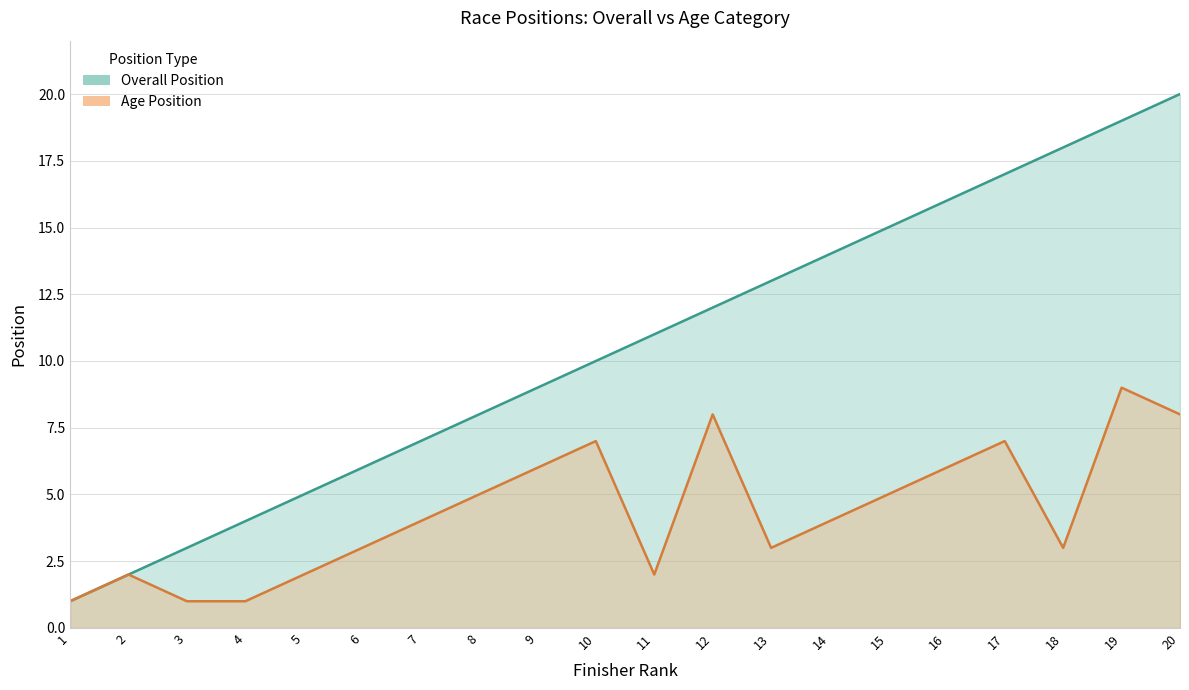

True or false: Overall Position has more than 0 points higher than both neighbors.

False